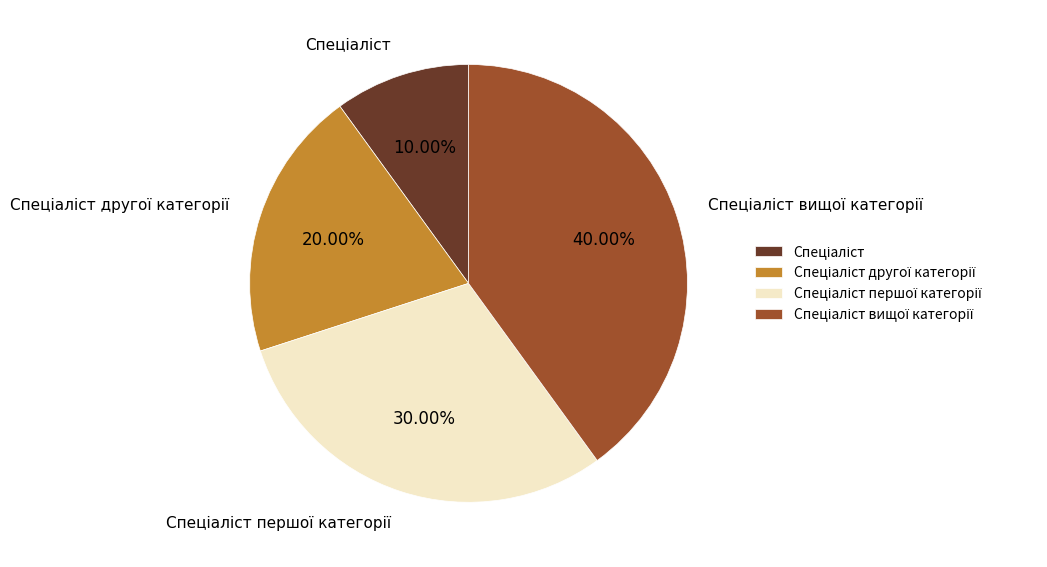

How many segments does this pie chart have?

4